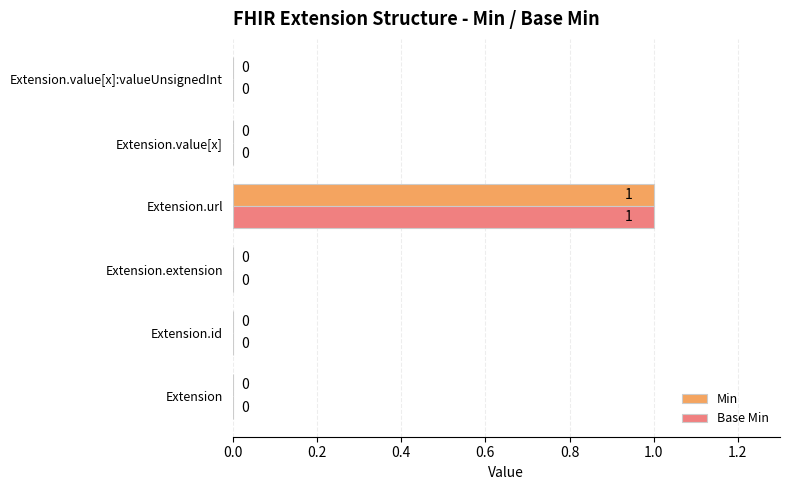

The value of Base Min at Extension is 0. True or false?

True